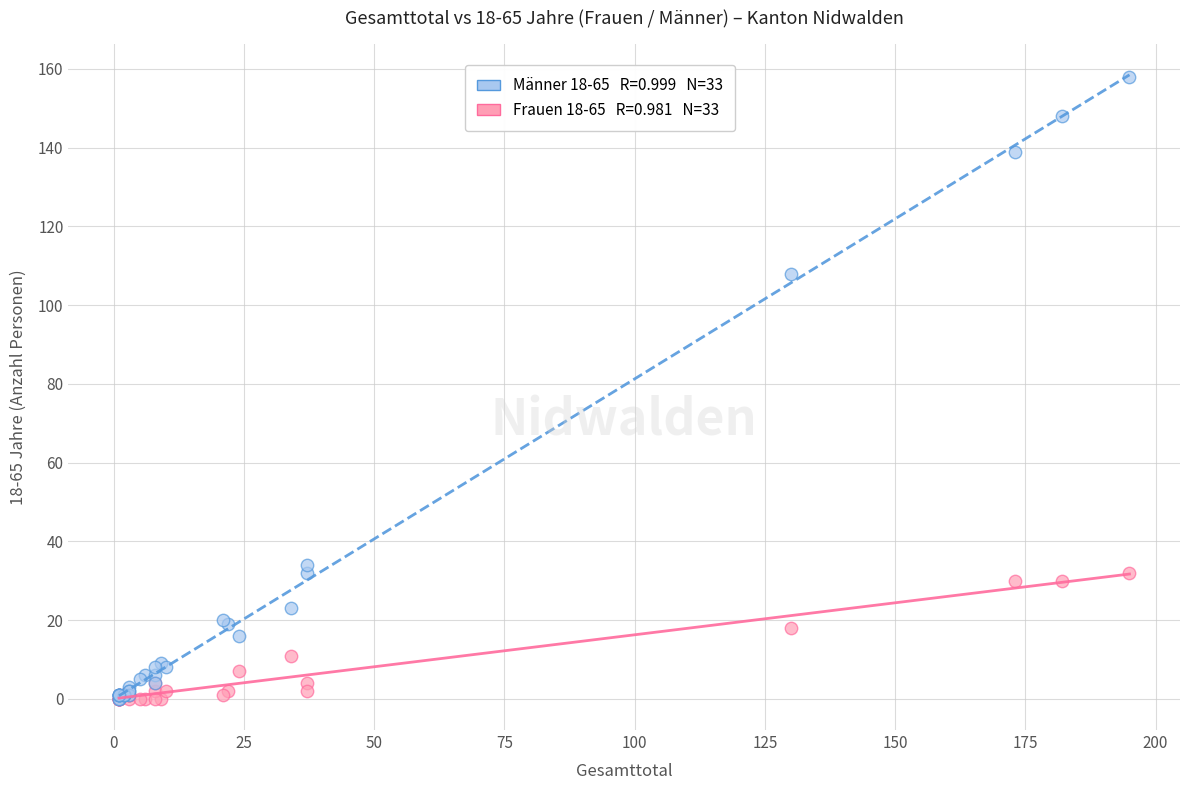

Across all series, what Y value is closest to 79?

108